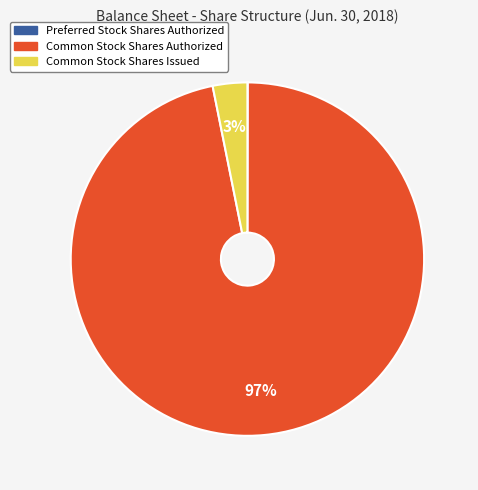

Which has a higher value, Common Stock Shares Authorized or Common Stock Shares Issued?

Common Stock Shares Authorized